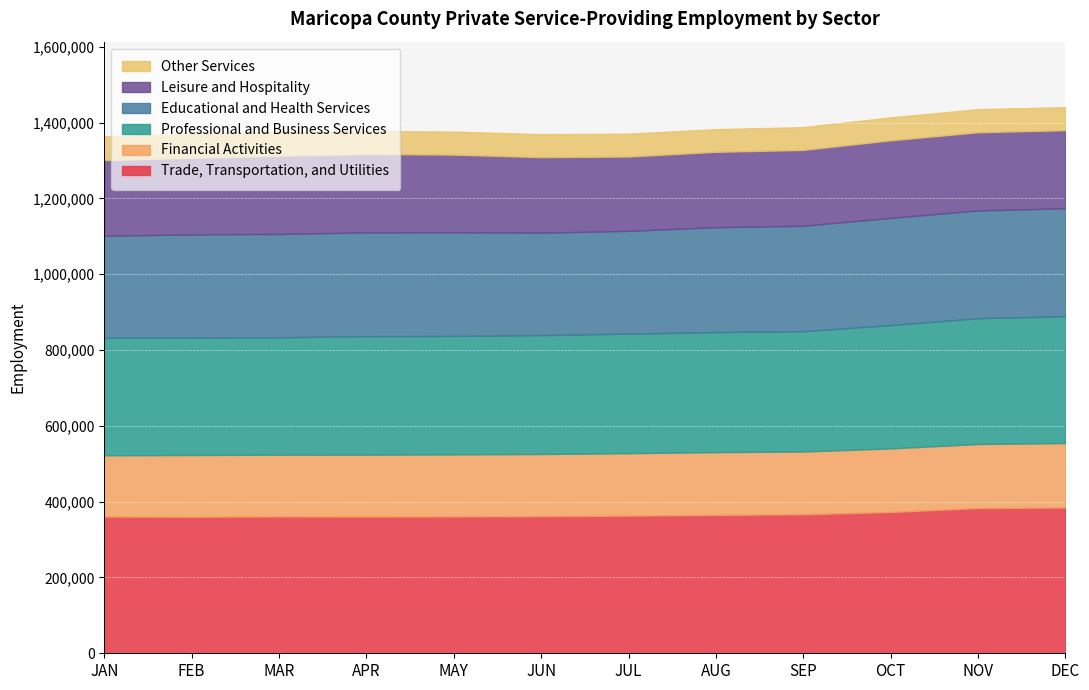

Does the chart display data point markers on the line(s)?

No